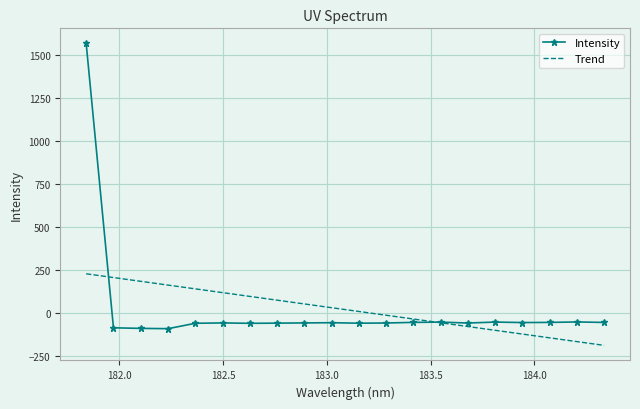

After their last crossing, which series has the higher values: Intensity or Trend?

Intensity